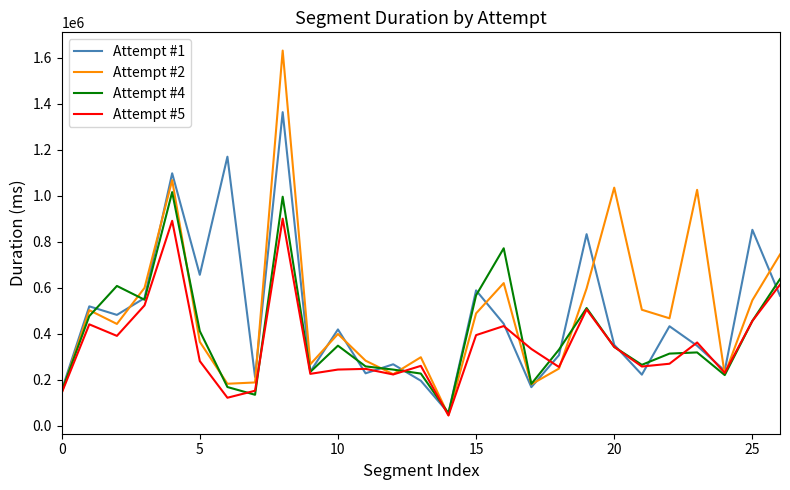

What is the average value of the Attempt #5 series?

353004